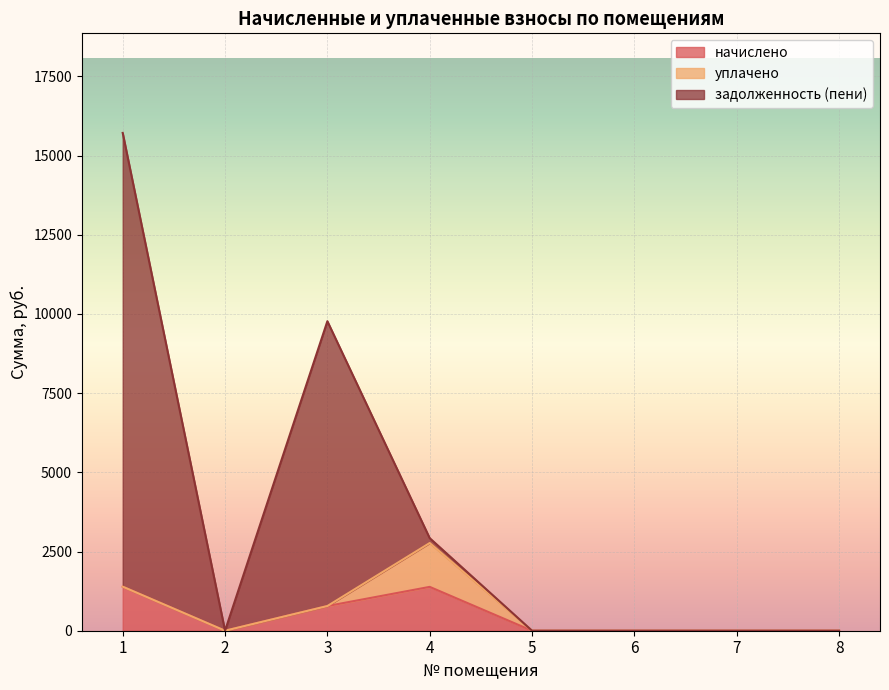

The value of начислено at 3 is 779.5. True or false?

True